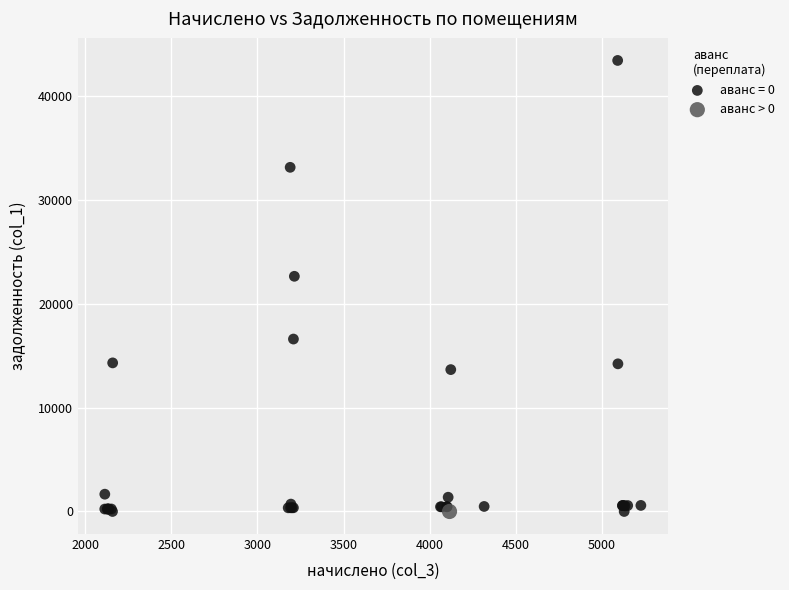

What are all the series names shown in the legend?

аванс = 0, аванс > 0